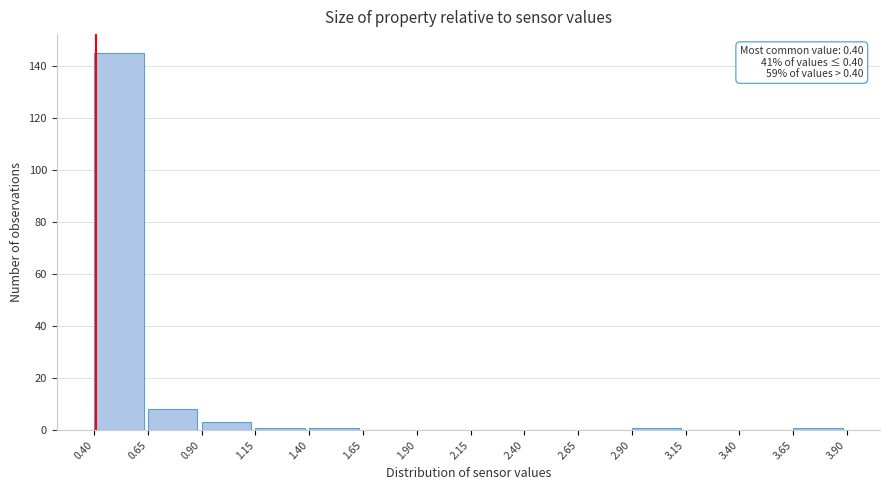

Over which range of the x-axis is the bar tallest?

0.40 to 0.65